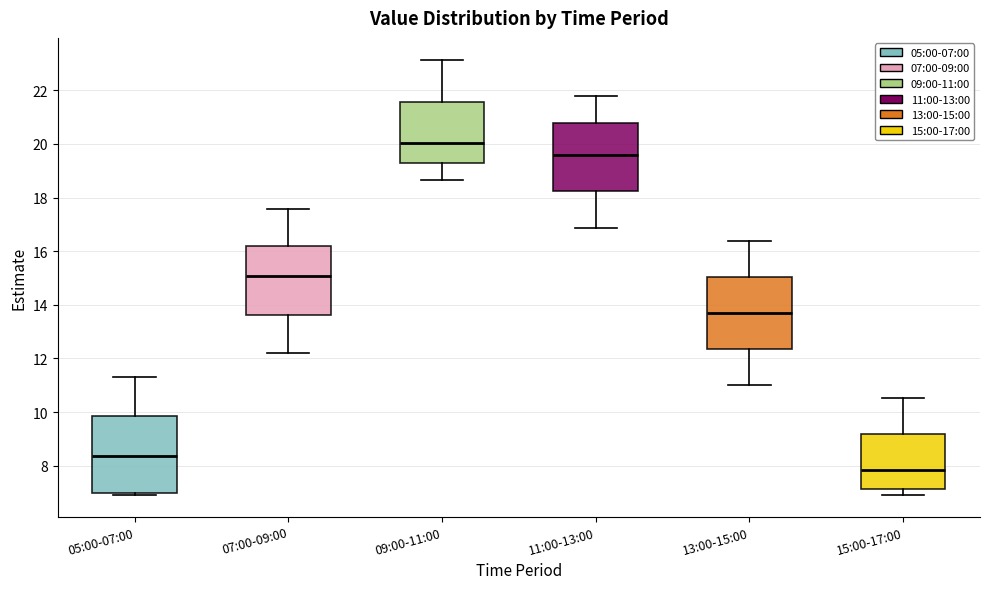

Reading left to right, read every box against the y-axis: the position of its median line, the range the box covers, and the ends of its whiskers. The values are not printed on the chart, so give them approximately, as read against the axis.

05:00-07:00: median 8.4, box 7.0 to 9.8, whiskers 7.0 (just below the box's lower edge) to 11.4
07:00-09:00: median 15.0, box 13.6 to 16.2, whiskers 12.2 to 17.6
09:00-11:00: median 20.0, box 19.2 to 21.6, whiskers 18.6 to 23.2
11:00-13:00: median 19.6, box 18.2 to 20.8, whiskers 16.8 to 21.8
13:00-15:00: median 13.8, box 12.4 to 15.0, whiskers 11.0 to 16.4
15:00-17:00: median 7.8, box 7.2 to 9.2, whiskers 7.0 to 10.6